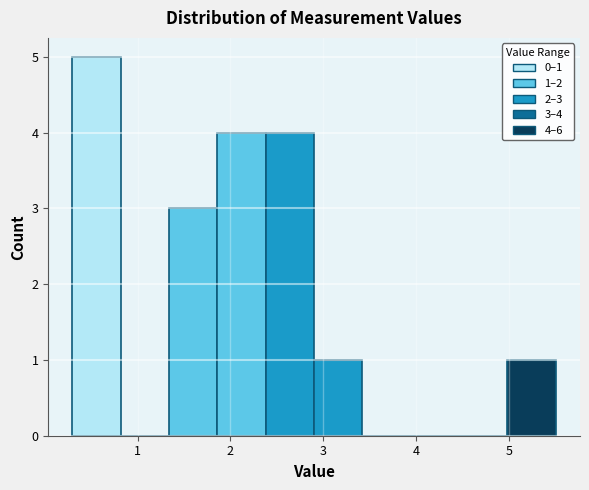

Over which range of the x-axis is the bar tallest?

0.30 to 0.82